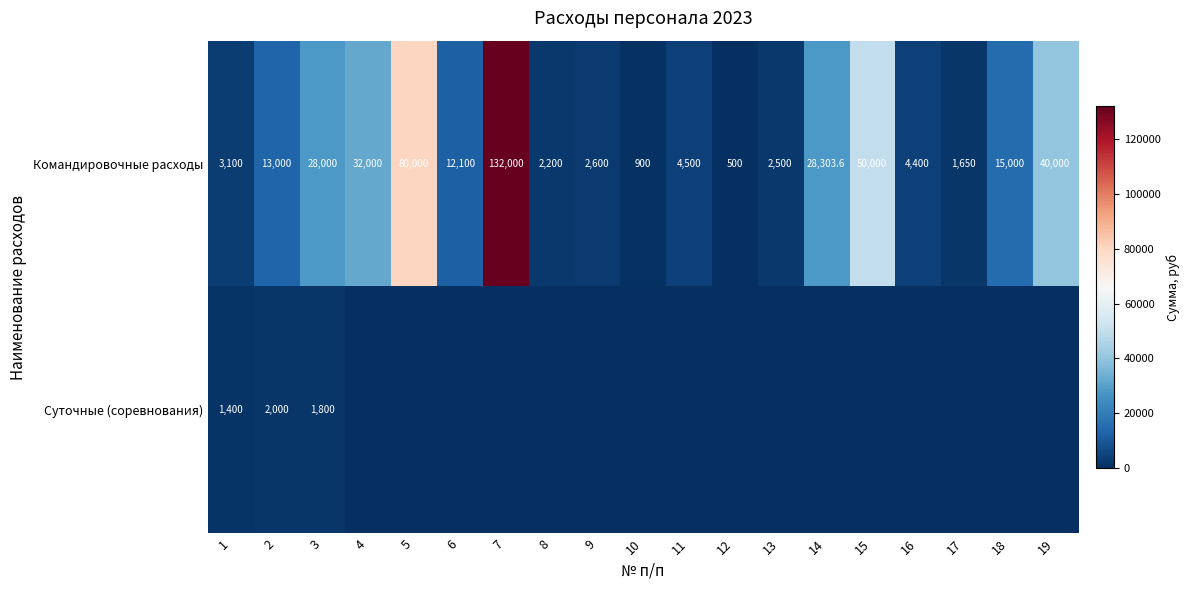

What is the difference between the Командировочные расходы values at 16 and 8?

2200.0